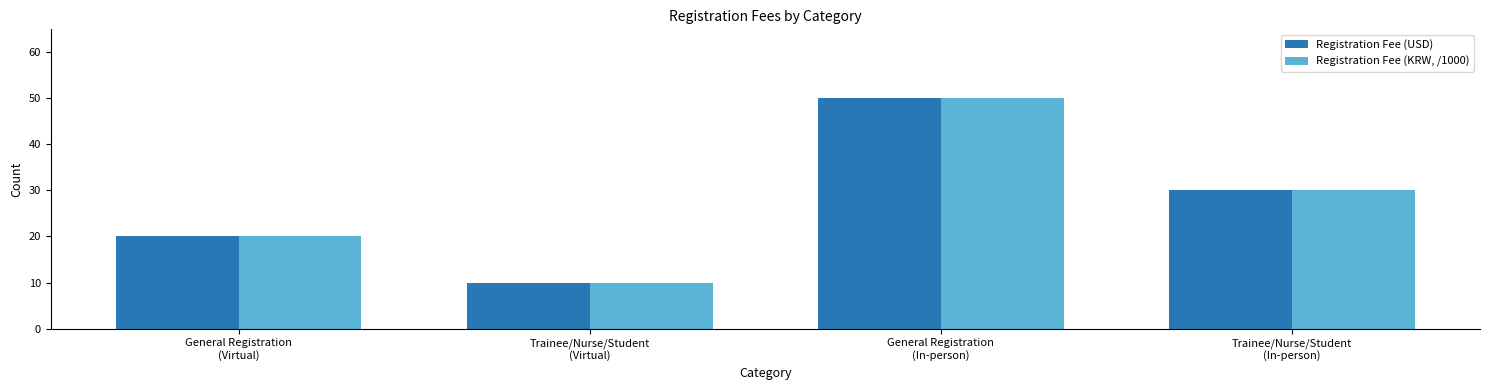

Reading left to right, extract all data points from this chart.

Registration Fee (USD): General Registration
(Virtual)=20	Trainee/Nurse/Student
(Virtual)=10	General Registration
(In-person)=50	Trainee/Nurse/Student
(In-person)=30
Registration Fee (KRW, /1000): General Registration
(Virtual)=20	Trainee/Nurse/Student
(Virtual)=10	General Registration
(In-person)=50	Trainee/Nurse/Student
(In-person)=30